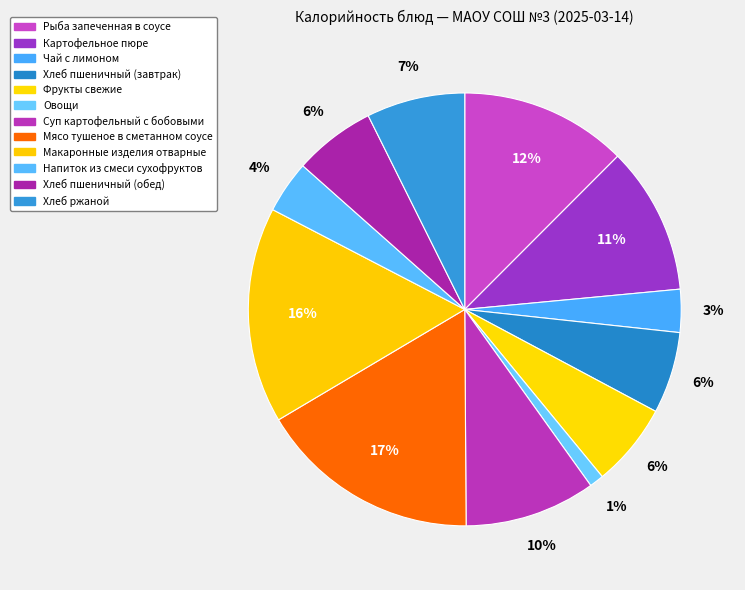

How many slices are in this pie chart?

12